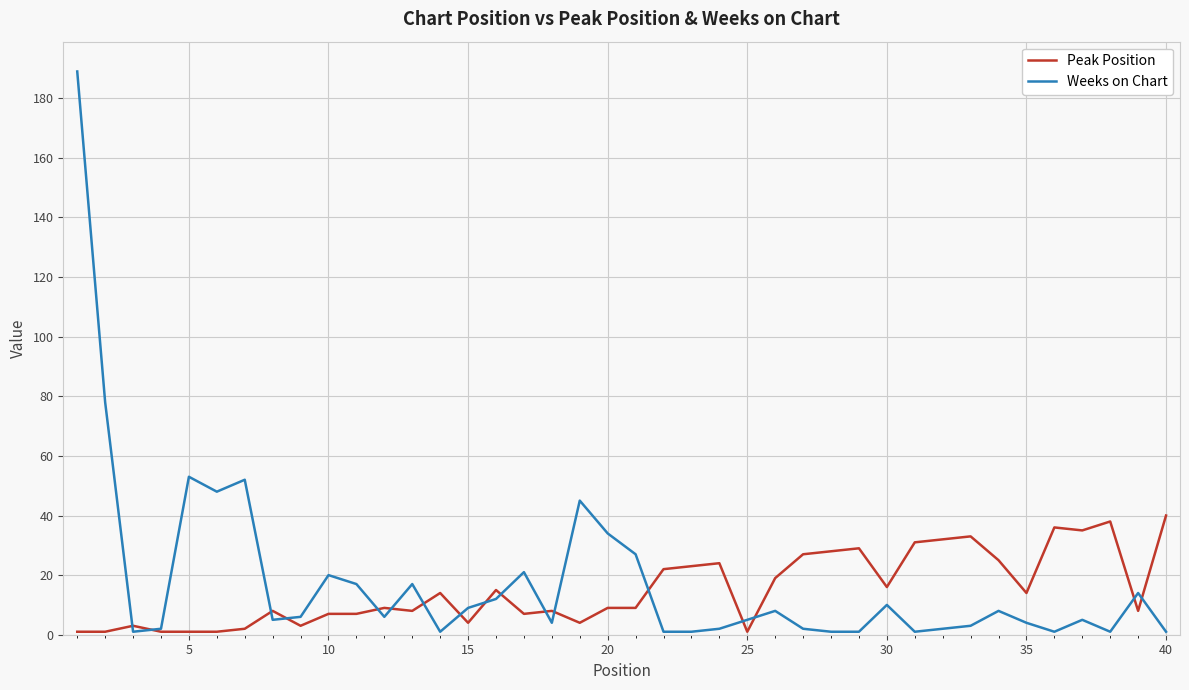

Which series has the largest range (max minus min)?

Weeks on Chart